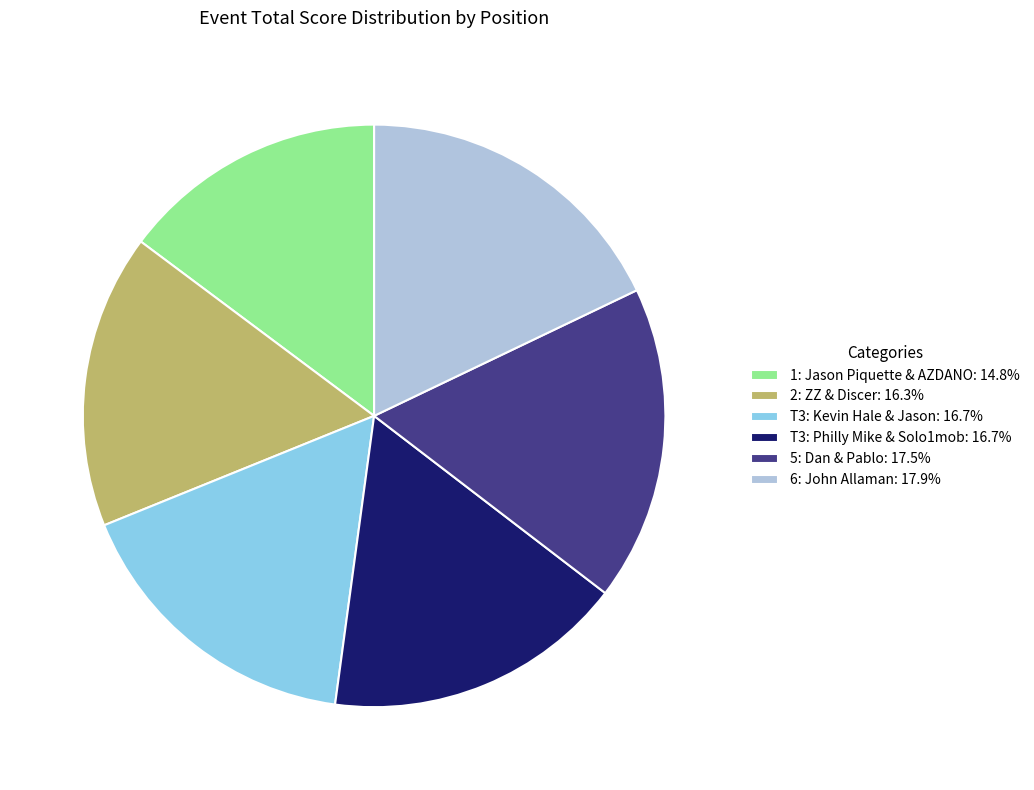

Combined, do 5: Dan & Pablo and 2: ZZ & Discer account for over 50%?

No